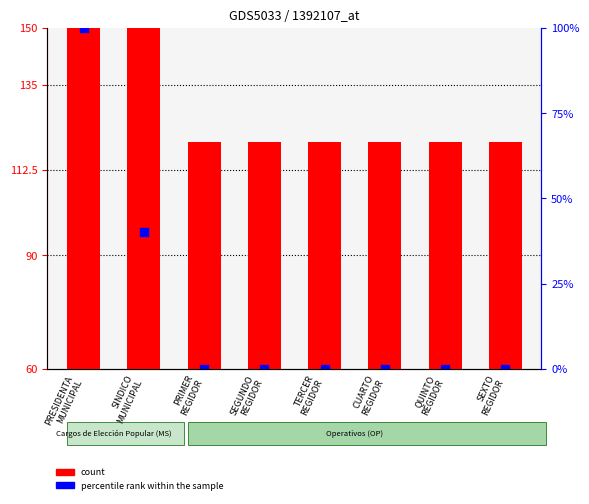

Which series has the largest total across all categories?

count